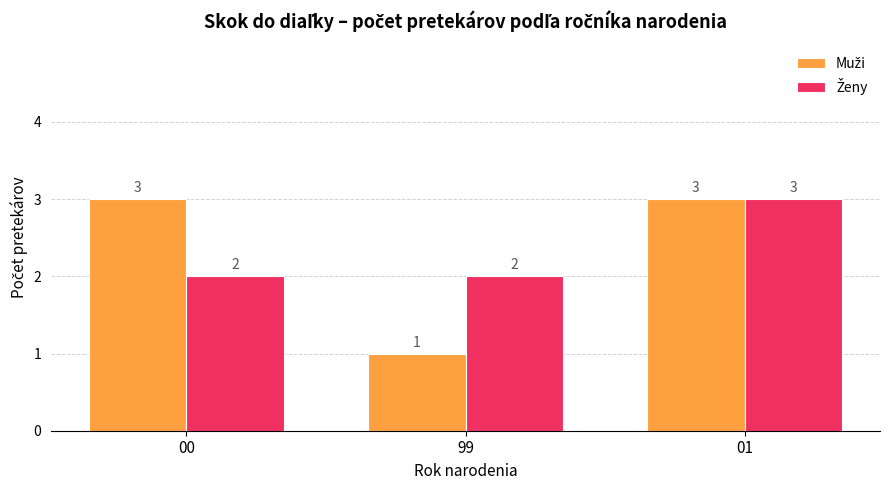

Which label corresponds to the smallest value in the chart?

99